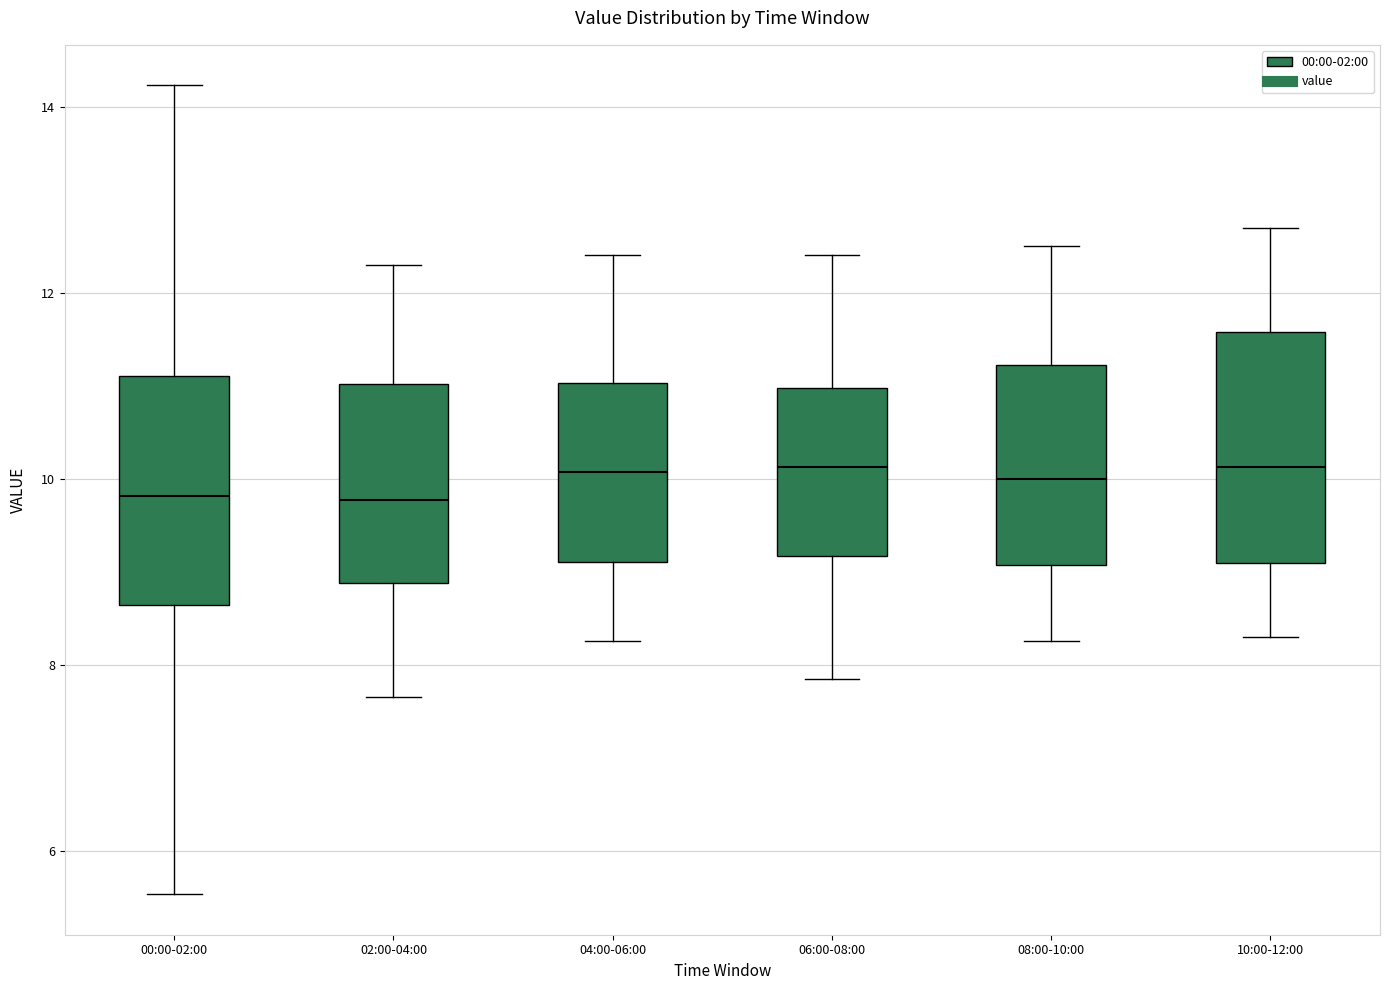

Reading left to right, transcribe this box plot: for each box, give where its median line is, the range the box spans, and where its two whiskers end, as read against the y-axis. The values are not printed on the chart, so give them approximately, as read against the axis.

00:00-02:00: median 9.8, box 8.6 to 11.2, whiskers 5.6 to 14.2
02:00-04:00: median 9.8, box 8.8 to 11.0, whiskers 7.6 to 12.4
04:00-06:00: median 10.0, box 9.2 to 11.0, whiskers 8.2 to 12.4
06:00-08:00: median 10.2, box 9.2 to 11.0, whiskers 7.8 to 12.4
08:00-10:00: median 10.0, box 9.0 to 11.2, whiskers 8.2 to 12.6
10:00-12:00: median 10.2, box 9.0 to 11.6, whiskers 8.4 to 12.8